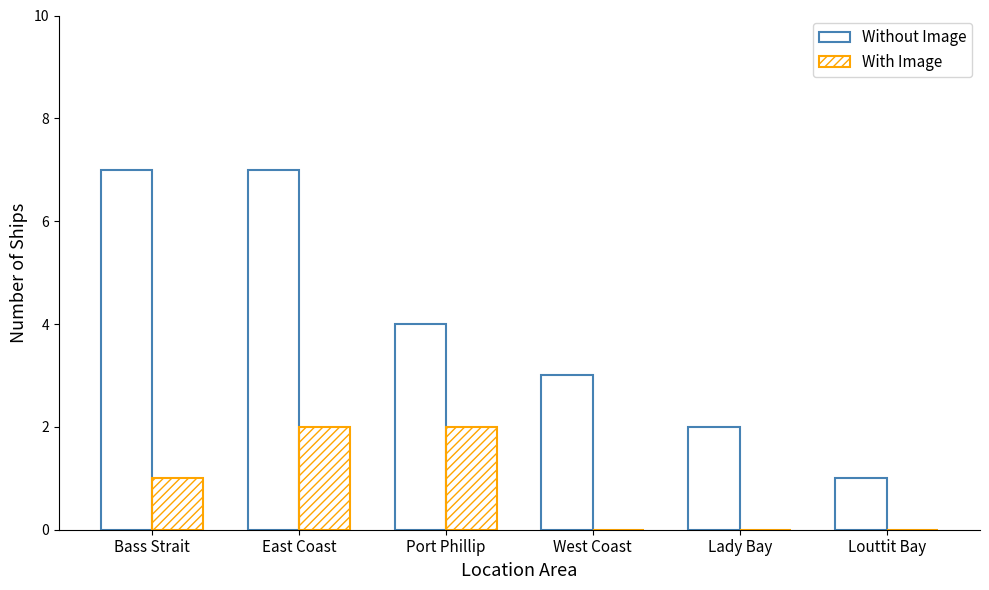

What is the greatest value displayed?

7